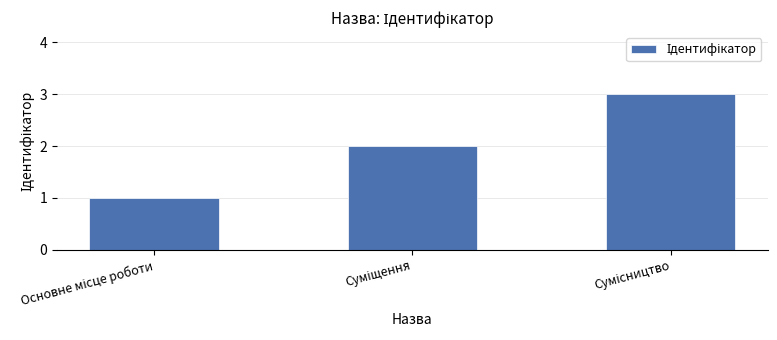

What is the sum of all values?

6